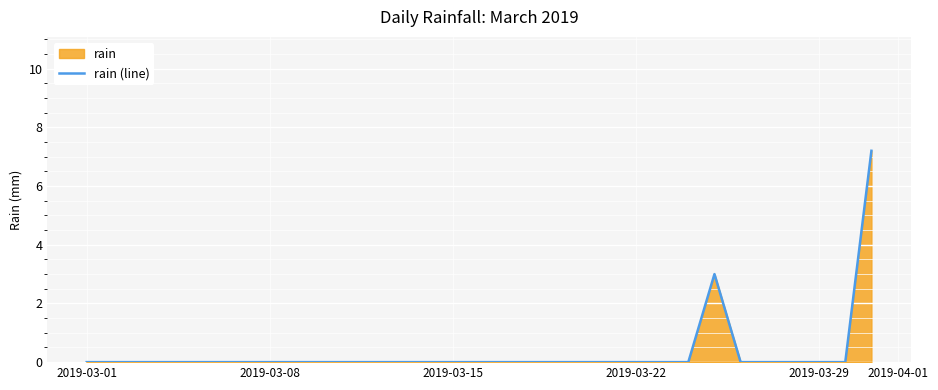

Which label corresponds to the smallest value in the chart?

2019-03-01